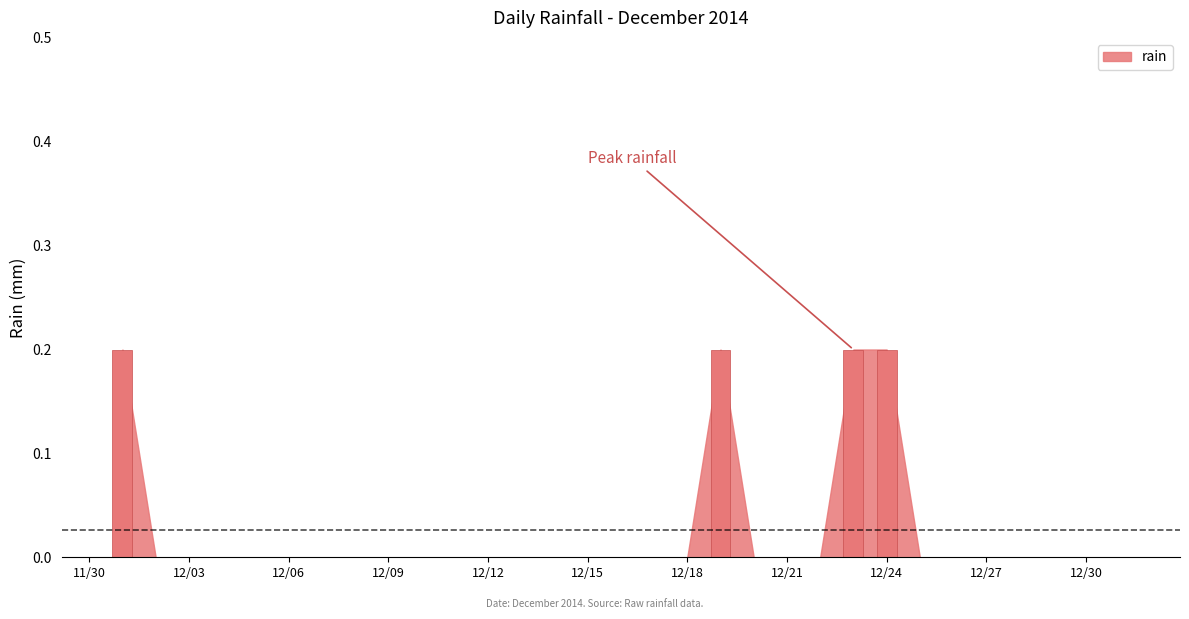

Count the values in the range 0 to 1.

31